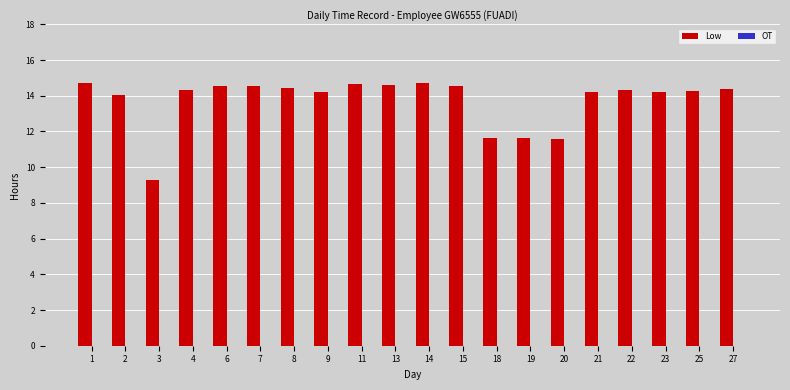

Which label corresponds to the smallest value in the chart?

3